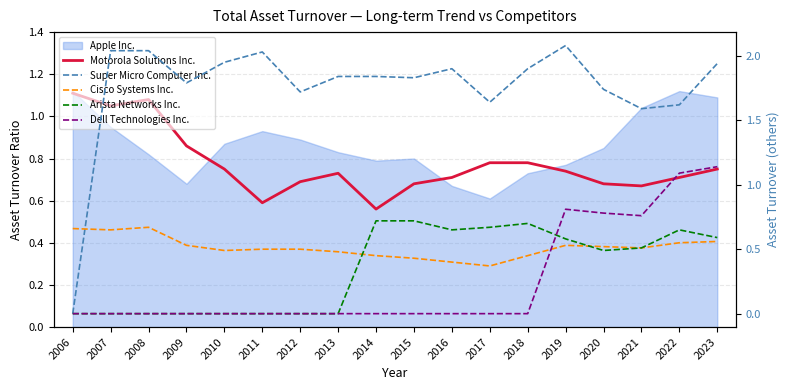

At which category does the chart reach its minimum across all series?

2006